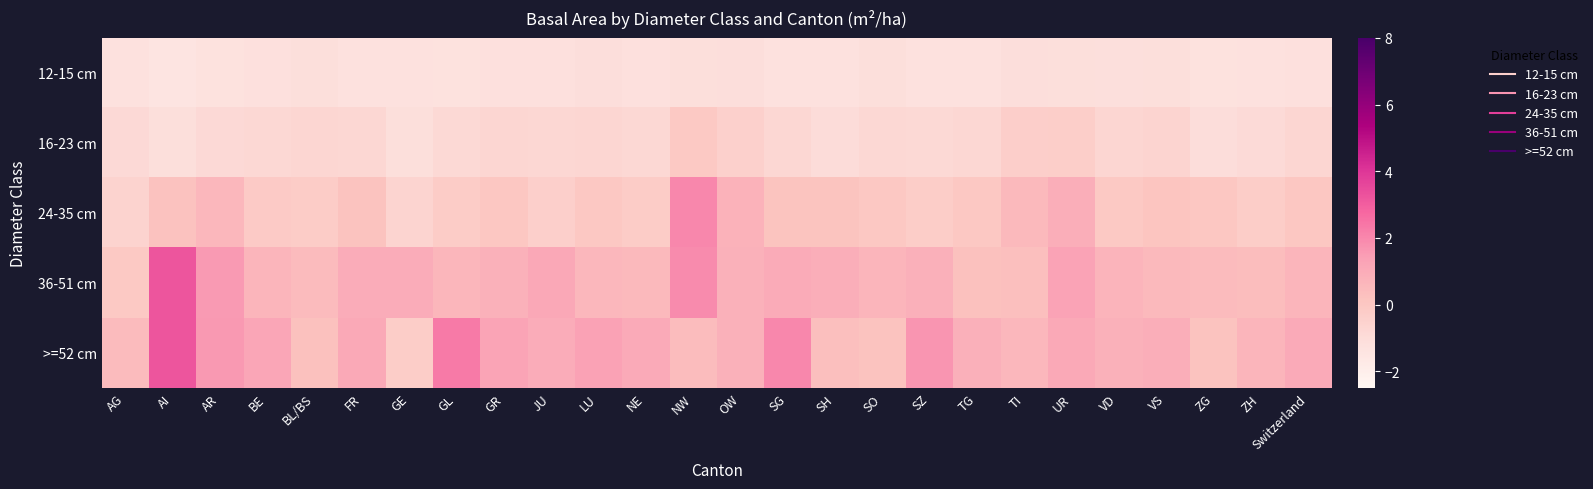

Reading left to right, extract all data points from this chart.

12-15 cm: AG=-1.3	AI=-1.4	AR=-1.3	BE=-1.2	BL/BS=-1.1	FR=-1.2	GE=-1.2	GL=-1.3	GR=-1.2	JU=-1.2	LU=-1.1	NE=-1.2	NW=-1.1	OW=-1.1	SG=-1.3	SH=-1.2	SO=-1.1	SZ=-1.2	TG=-1.3	TI=-1.1	UR=-1.1	VD=-1.2	VS=-1.1	ZG=-1.3	ZH=-1.2	Switzerland=-1.2
16-23 cm: AG=-0.9	AI=-1.1	AR=-0.9	BE=-0.8	BL/BS=-0.7	FR=-0.7	GE=-1.1	GL=-0.9	GR=-0.7	JU=-0.8	LU=-0.7	NE=-0.8	NW=-0.1	OW=-0.4	SG=-0.7	SH=-1.0	SO=-0.8	SZ=-0.9	TG=-0.8	TI=-0.4	UR=-0.3	VD=-0.7	VS=-0.6	ZG=-1.1	ZH=-0.9	Switzerland=-0.7
24-35 cm: AG=-0.6	AI=0.2	AR=0.6	BE=-0.1	BL/BS=-0.2	FR=0.2	GE=-0.6	GL=-0.2	GR=0.0	JU=-0.4	LU=-0.0	NE=-0.2	NW=2.0	OW=0.7	SG=0.1	SH=0.1	SO=-0.0	SZ=-0.3	TG=-0.0	TI=0.5	UR=0.9	VD=-0.1	VS=0.1	ZG=0.0	ZH=-0.3	Switzerland=0.0
36-51 cm: AG=-0.1	AI=3.2	AR=1.5	BE=0.7	BL/BS=0.5	FR=1.0	GE=1.0	GL=0.7	GR=0.8	JU=1.1	LU=0.6	NE=0.5	NW=1.9	OW=0.8	SG=1.0	SH=0.9	SO=0.7	SZ=0.9	TG=0.3	TI=0.3	UR=1.3	VD=0.7	VS=0.5	ZG=0.5	ZH=0.4	Switzerland=0.7
>=52 cm: AG=0.5	AI=3.2	AR=1.6	BE=1.2	BL/BS=0.3	FR=1.1	GE=-0.3	GL=2.3	GR=1.2	JU=1.0	LU=1.3	NE=1.1	NW=0.4	OW=0.8	SG=2.0	SH=0.3	SO=0.2	SZ=1.7	TG=0.9	TI=0.6	UR=1.1	VD=0.8	VS=0.9	ZG=0.2	ZH=0.7	Switzerland=1.0